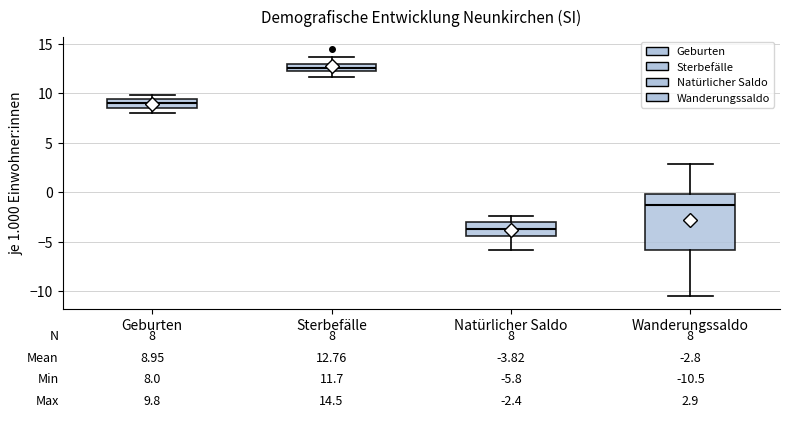

Which box is the tallest, from its lower edge to its upper edge?

Wanderungssaldo